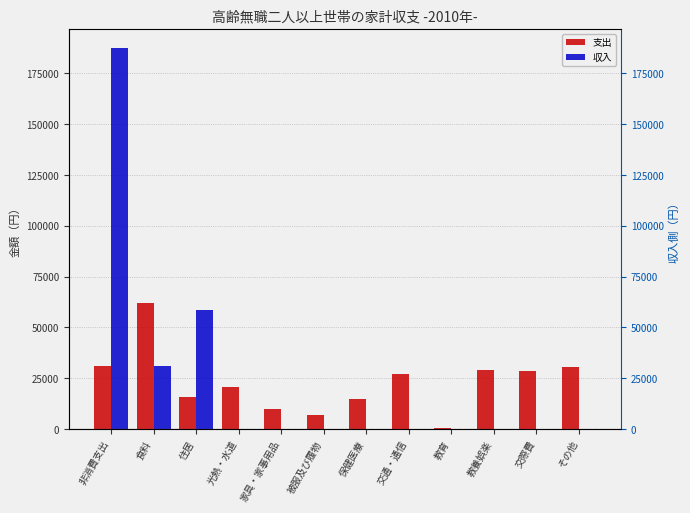

True or false: 支出 has a value of 20847 at 光熱・水道.

True